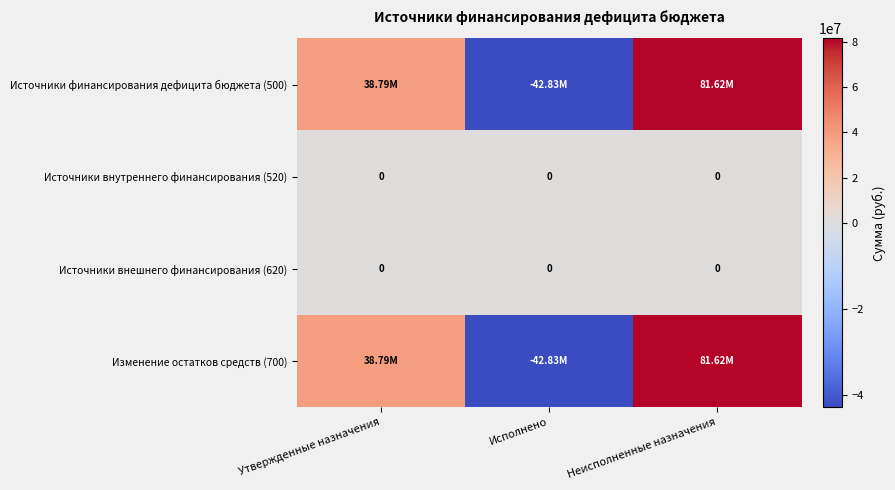

Which category has the lowest value in the Источники внешнего финансирования (620) series?

Утвержденные назначения